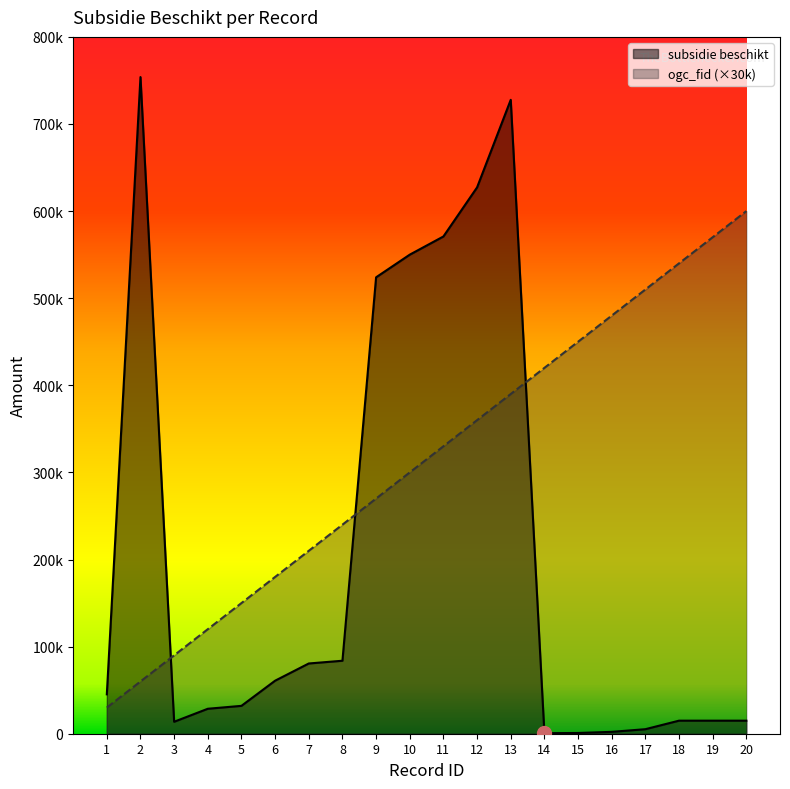

Reading left to right, what are all the values shown in this chart?

subsidie beschikt: 1=45202.0	2=753883.0	3=13736.0	4=28654.0	5=32000.0	6=60888.0	7=80640.0	8=83790.0	9=523994.7	10=550000.0	11=570883.0	12=627207.0	13=727756.0	14=600.0	15=850.0	16=2150.0	17=5200.0	18=14995.0	19=14995.0	20=14995.0
ogc_fid: 1=30000.0	2=60000.0	3=90000.0	4=120000.0	5=150000.0	6=180000.0	7=210000.0	8=240000.0	9=270000.0	10=300000.0	11=330000.0	12=360000.0	13=390000.0	14=420000.0	15=450000.0	16=480000.0	17=510000.0	18=540000.0	19=570000.0	20=600000.0